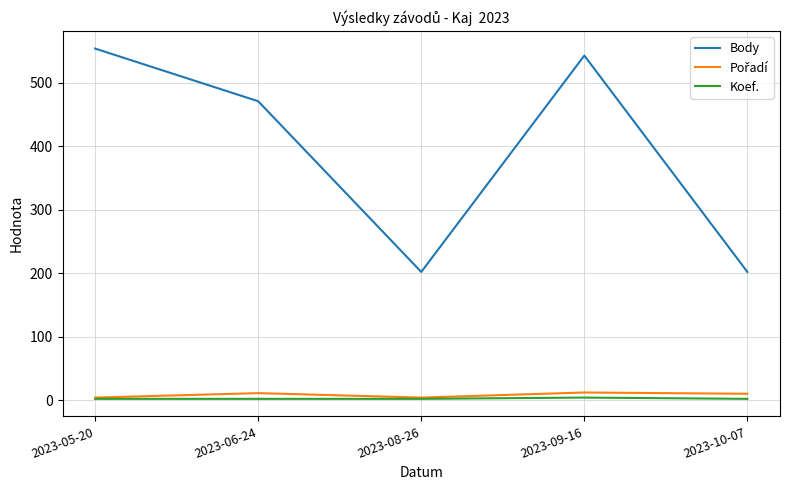

Which series has the widest spread of values?

Body